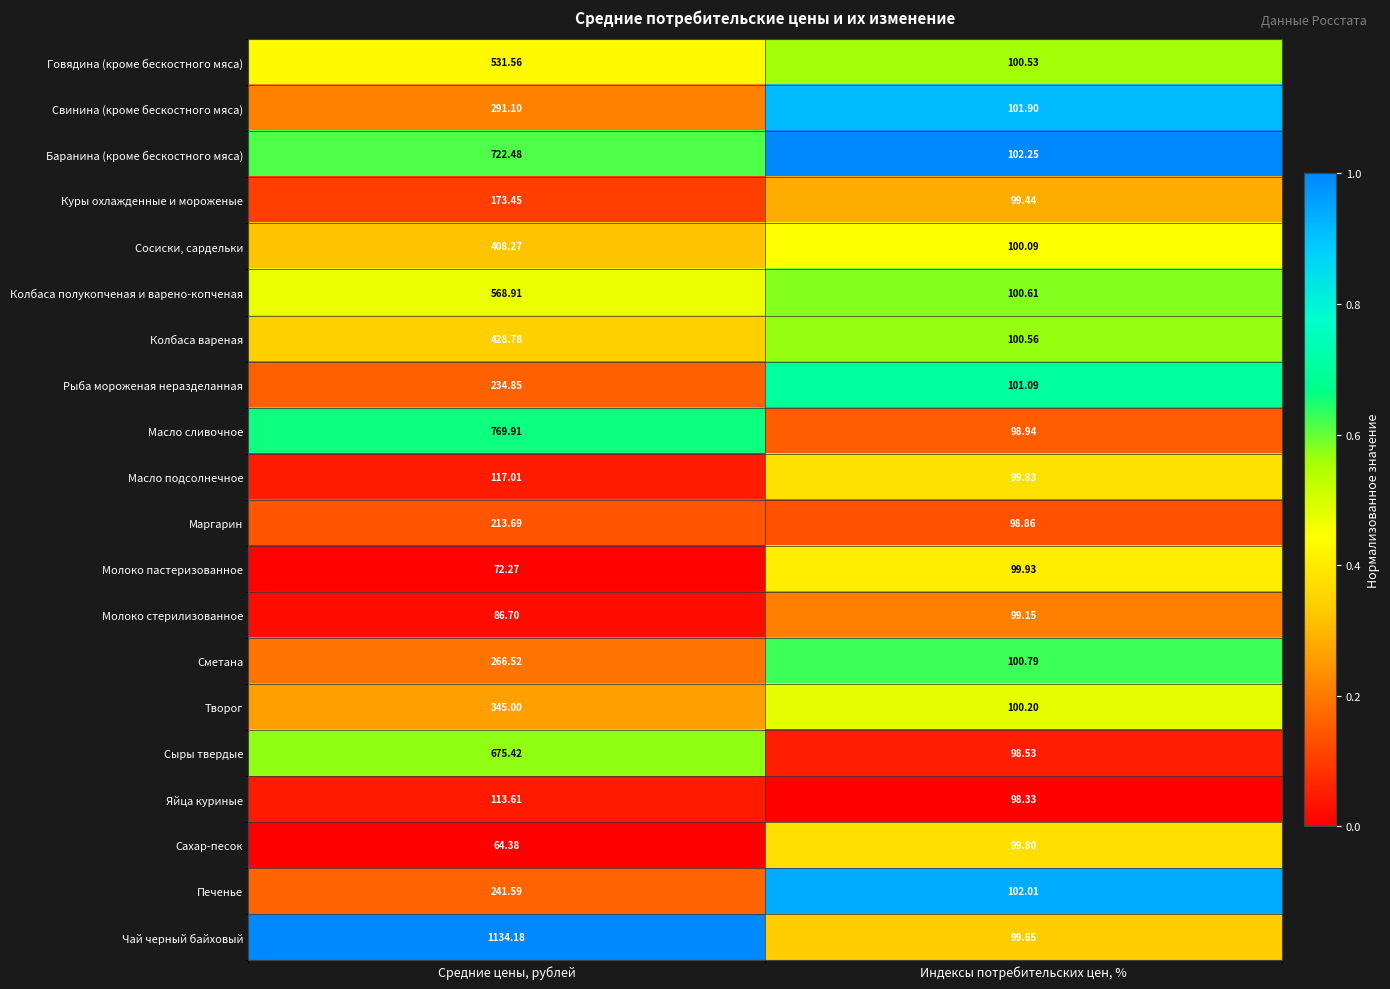

What is the greatest value displayed?

1134.2